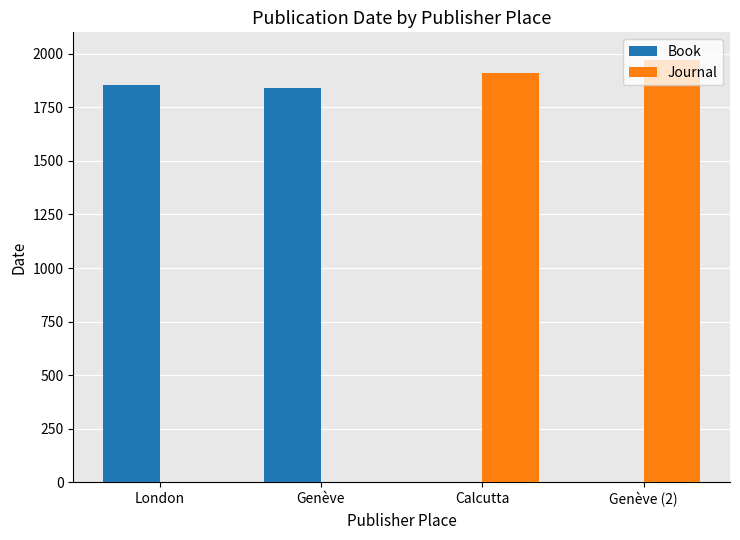

Count the number of data series in this chart.

2